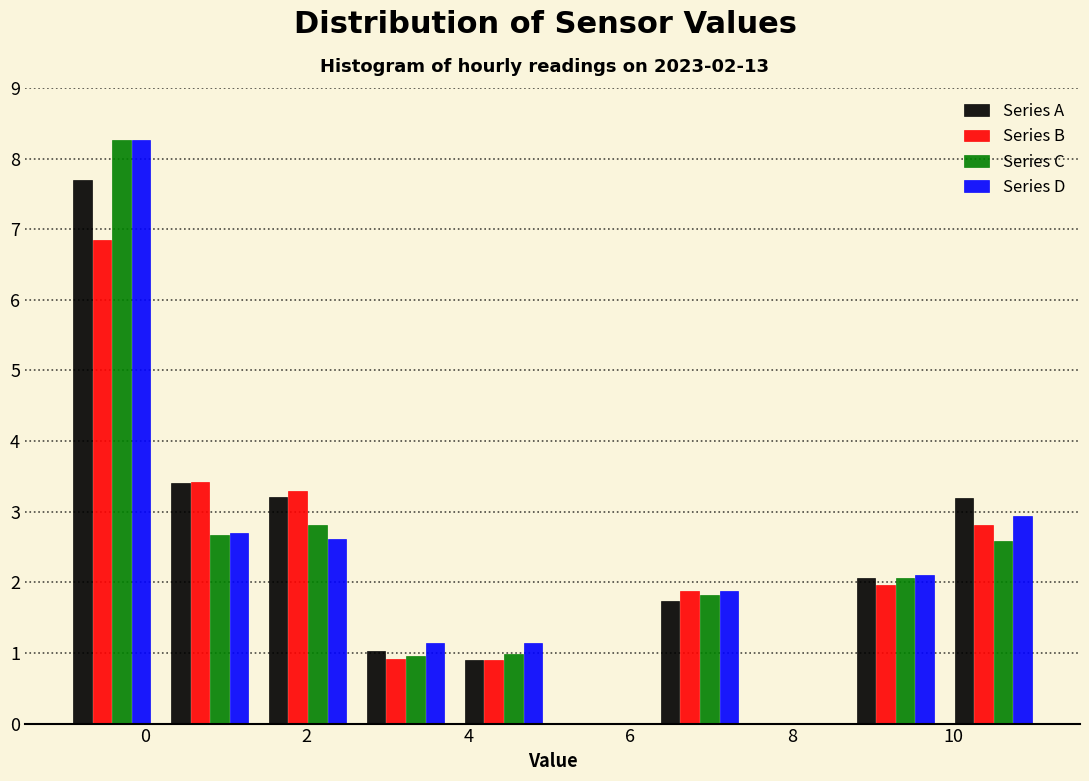

In the Series C series, which range on the x-axis has the tallest bar?

-1.0 to 0.2